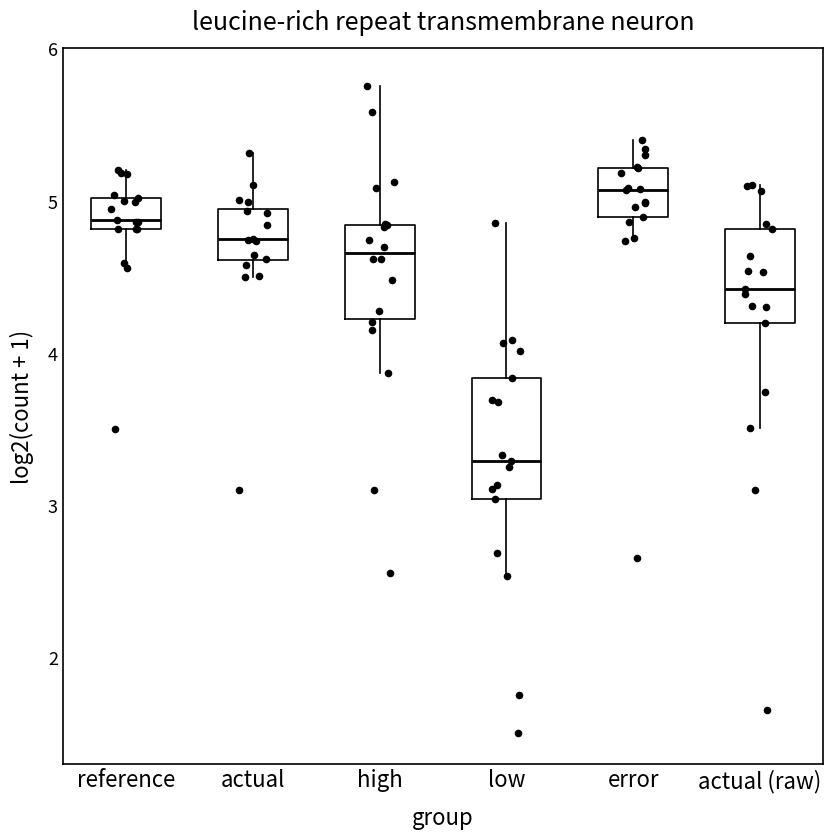

Where does the median line of the box for high sit on the y-axis? The values are not printed on the chart, so give them approximately, as read against the axis.

4.7